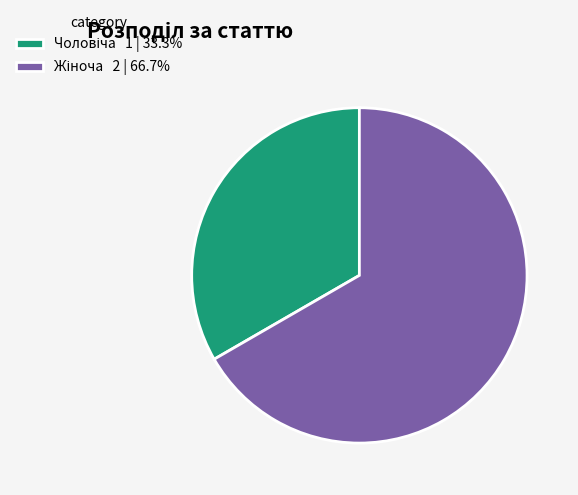

Does any single category account for the majority?

Yes